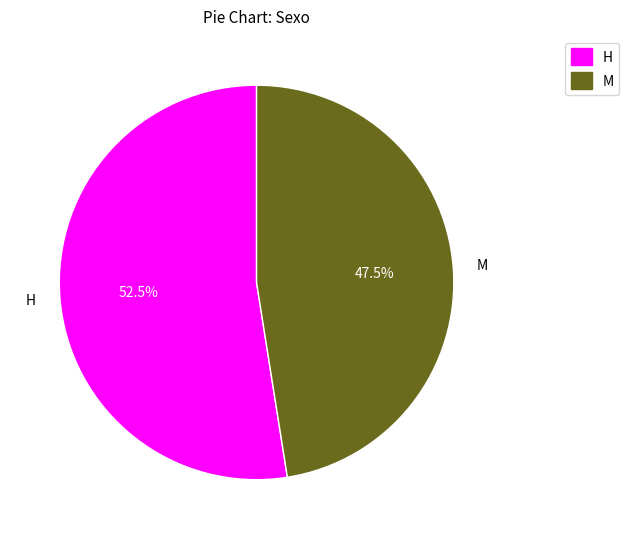

True or false: M accounts for 54% of the total.

False